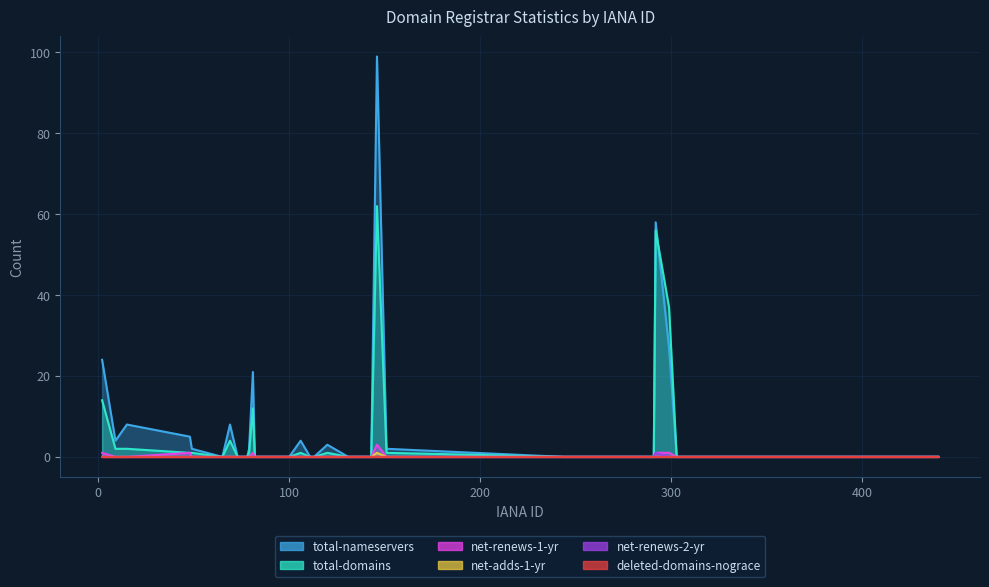

At which label is net-renews-1-yr closest to 1?

2